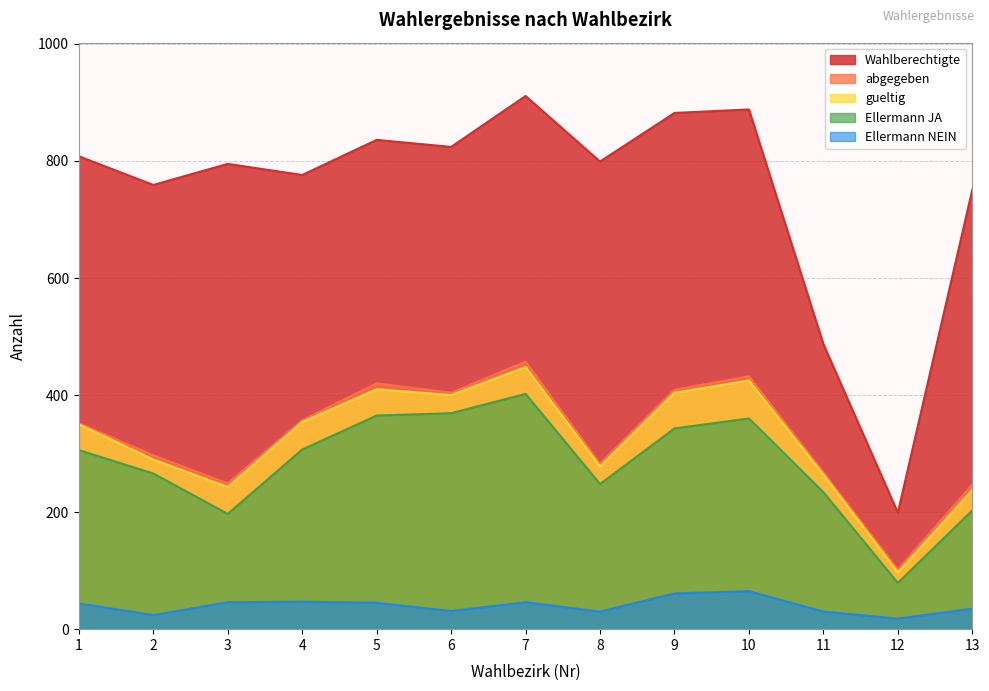

What is the average value of the gueltig series?

323